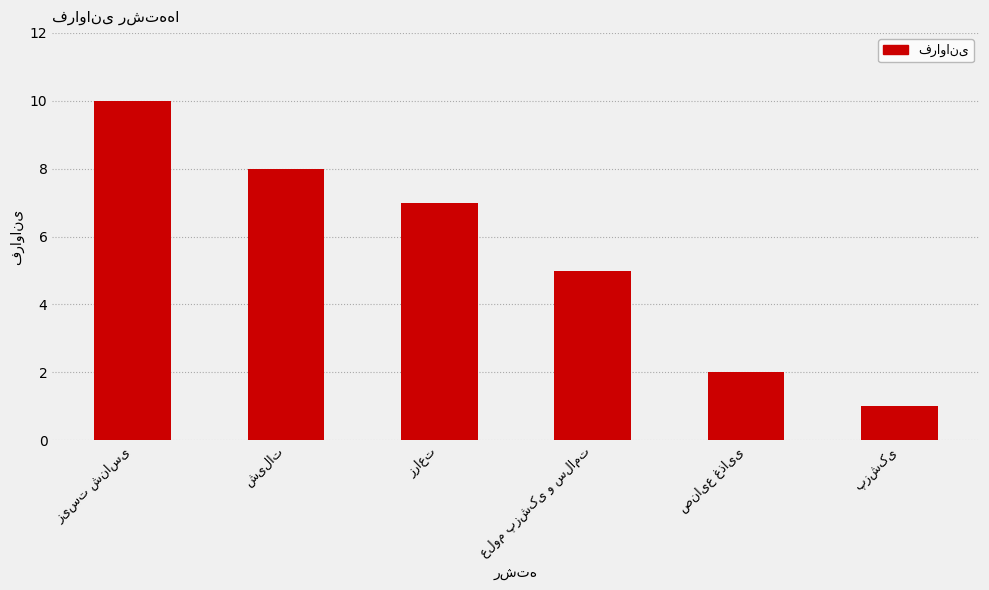

What is the difference between the maximum and minimum values?

9